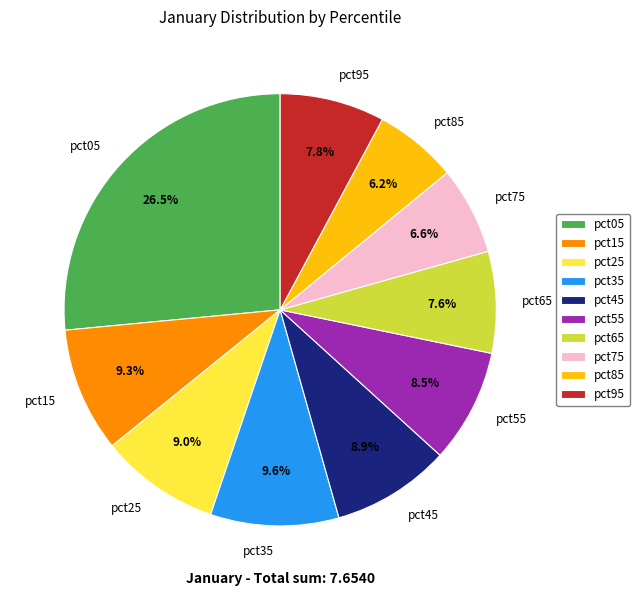

Which category has the biggest portion of the pie?

pct05